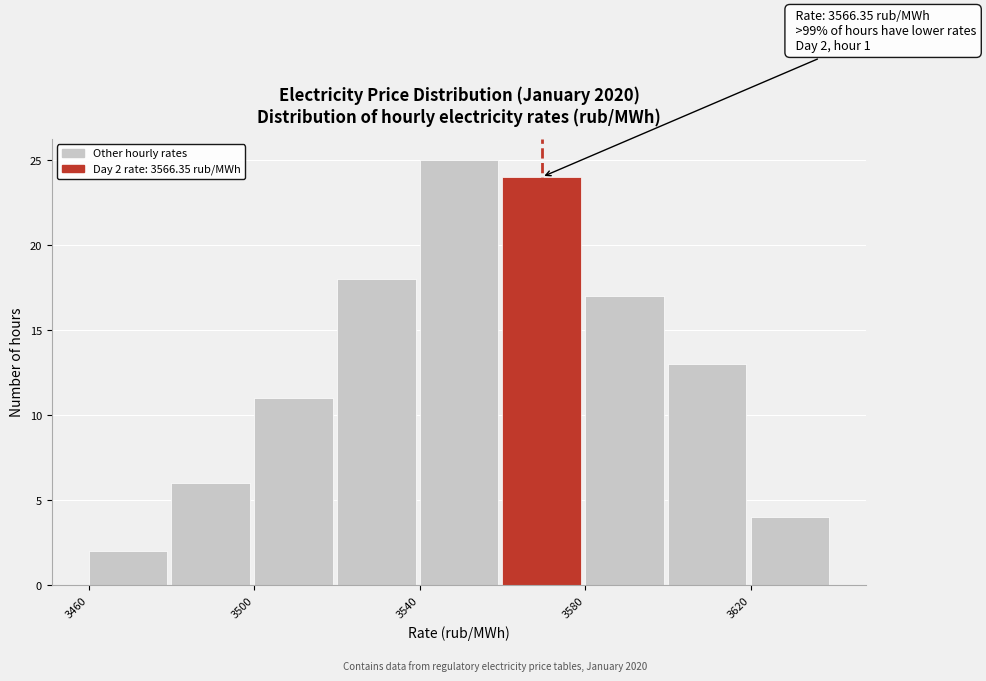

Over which range of the x-axis is the bar tallest?

3540 to 3560